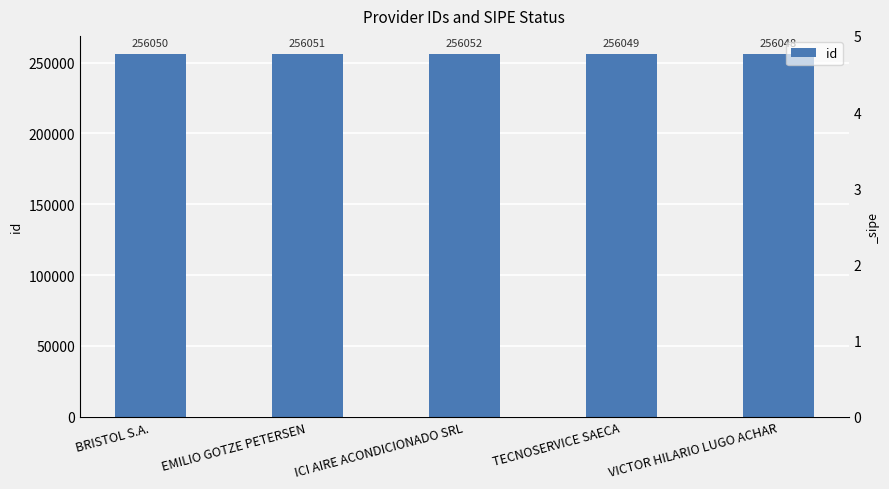

How many values exceed 256050?

2